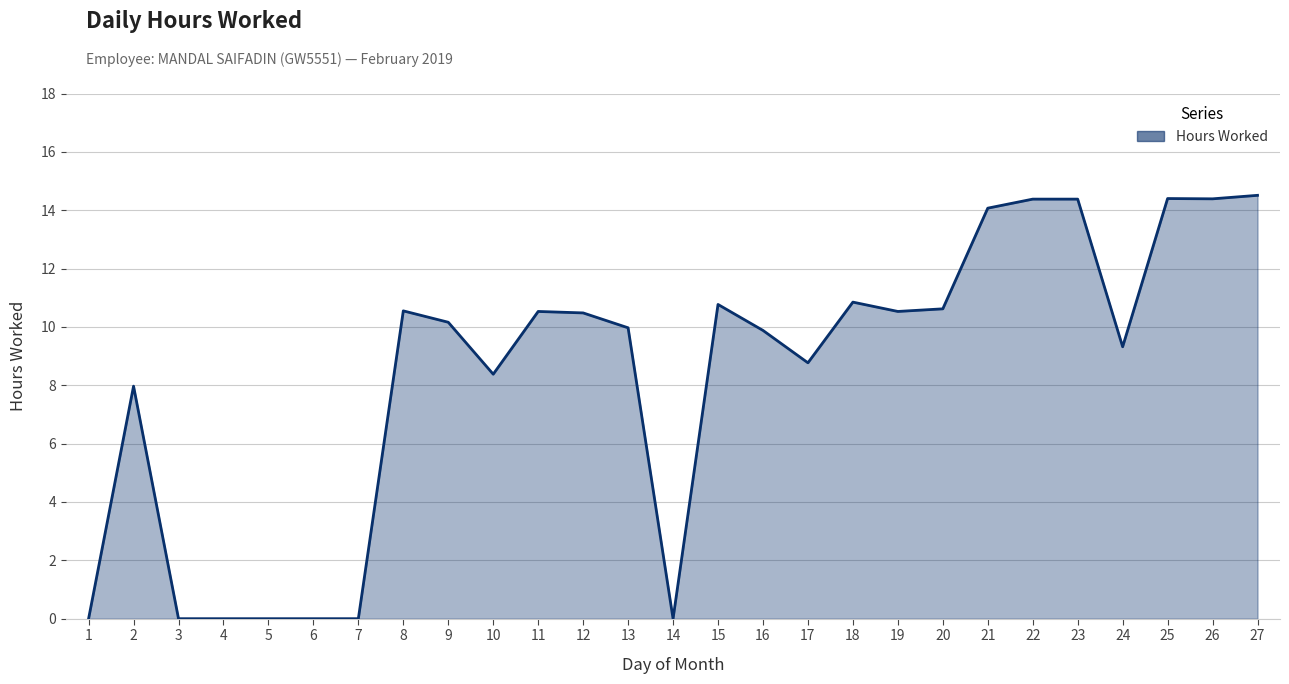

Where is the first local maximum?

2